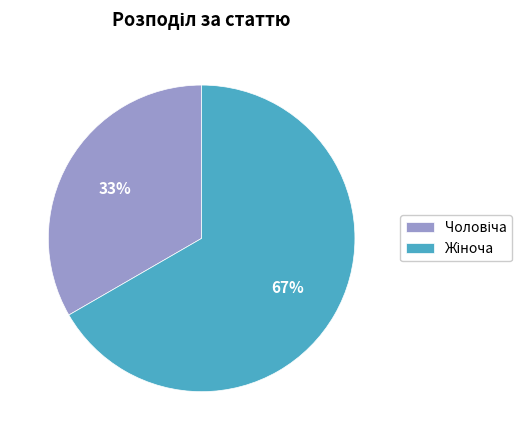

Does any single category account for the majority?

Yes